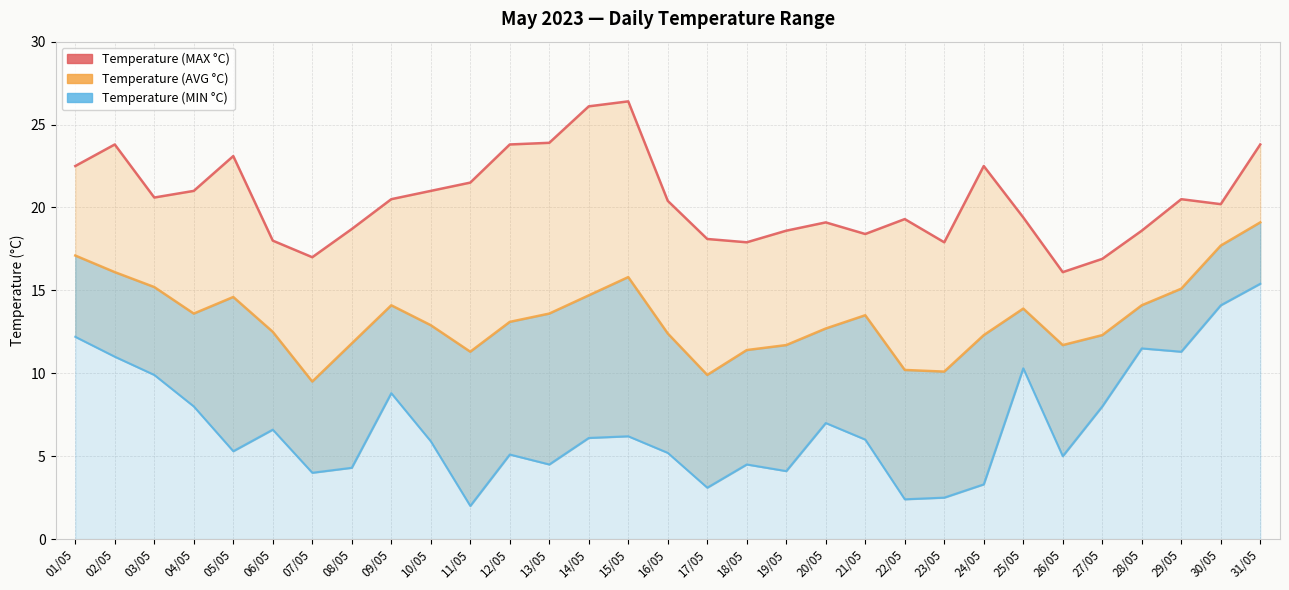

In Temperature (MIN °C), how many points are higher than both neighbors (excluding endpoints)?

8